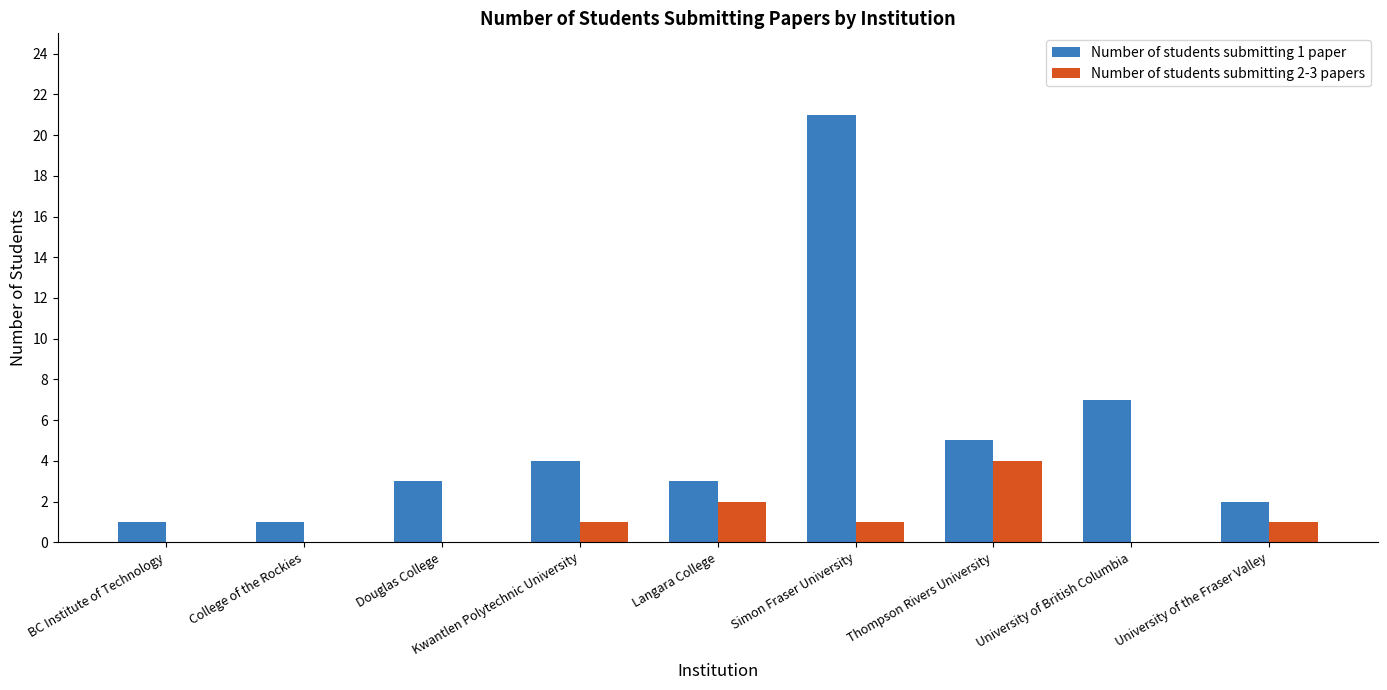

Where is Number of students submitting 1 paper nearest to the value 11?

University of British Columbia